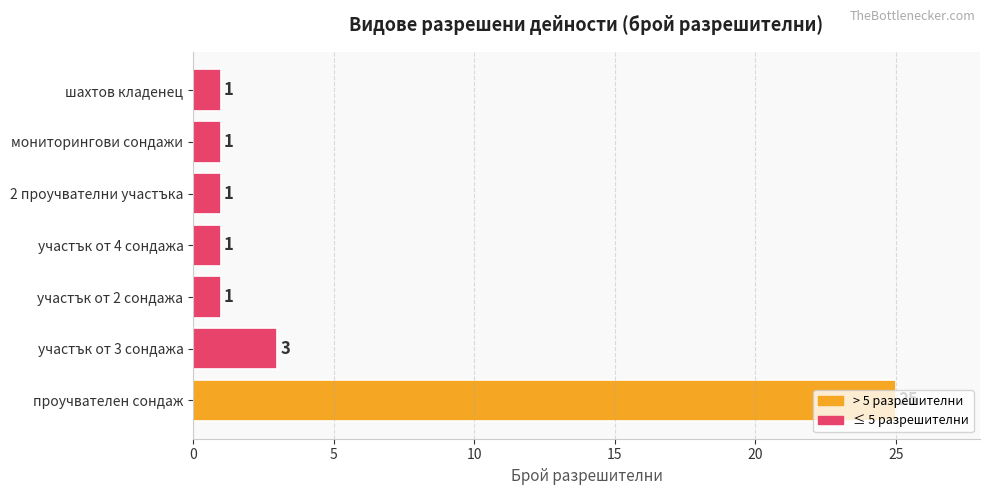

Where is the data nearest to the value 13?

участък от 3 сондажа